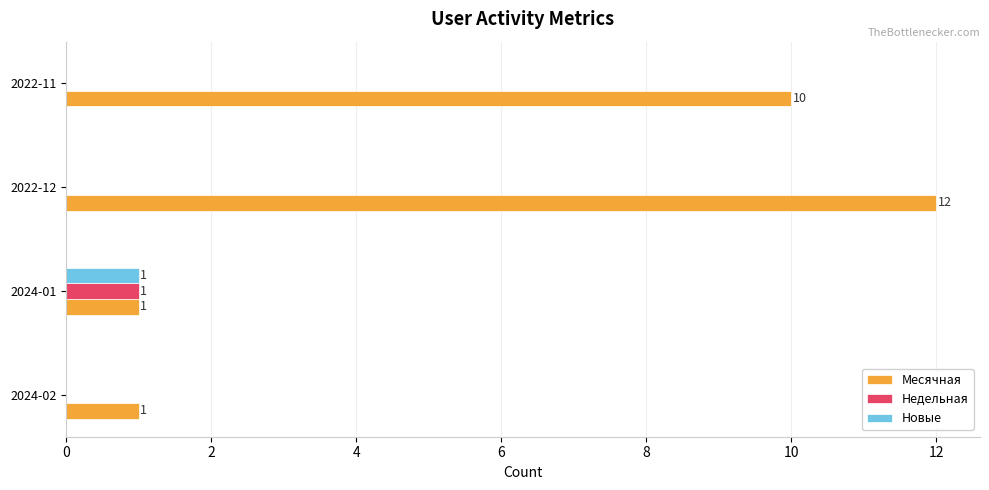

Which series has the widest spread of values?

Месячная